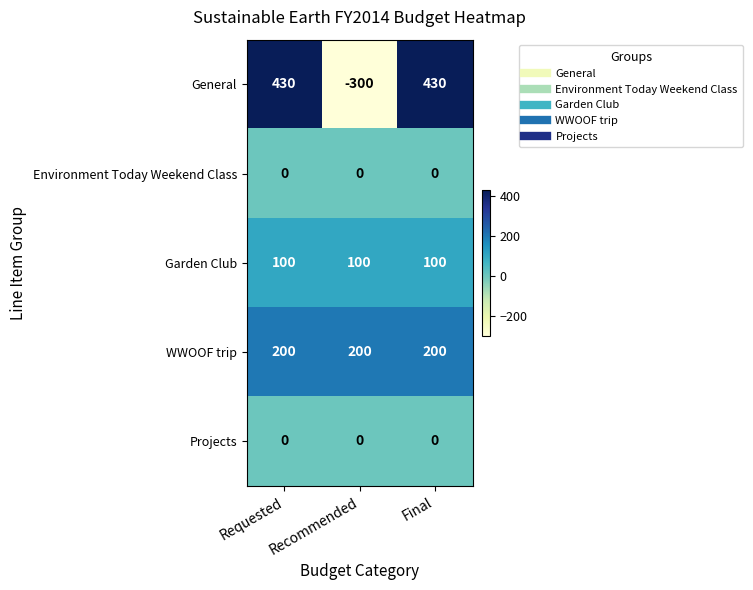

True or false: Garden Club has a value of 155 at Final.

False